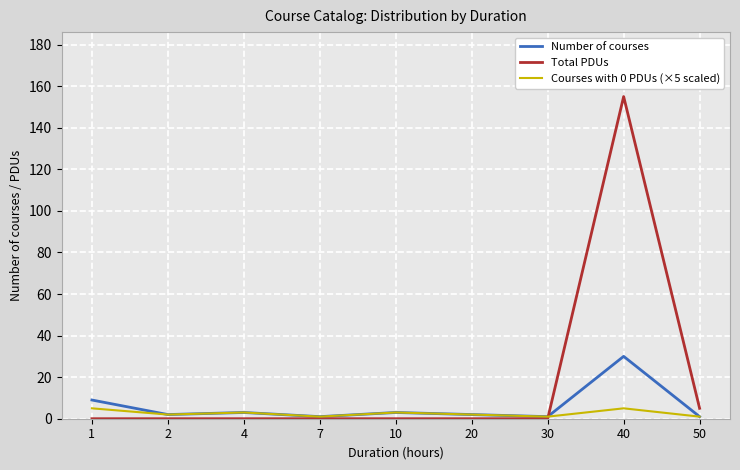

In Courses with 0 PDUs (×5 scaled), how many points are lower than both neighbors (excluding endpoints)?

3